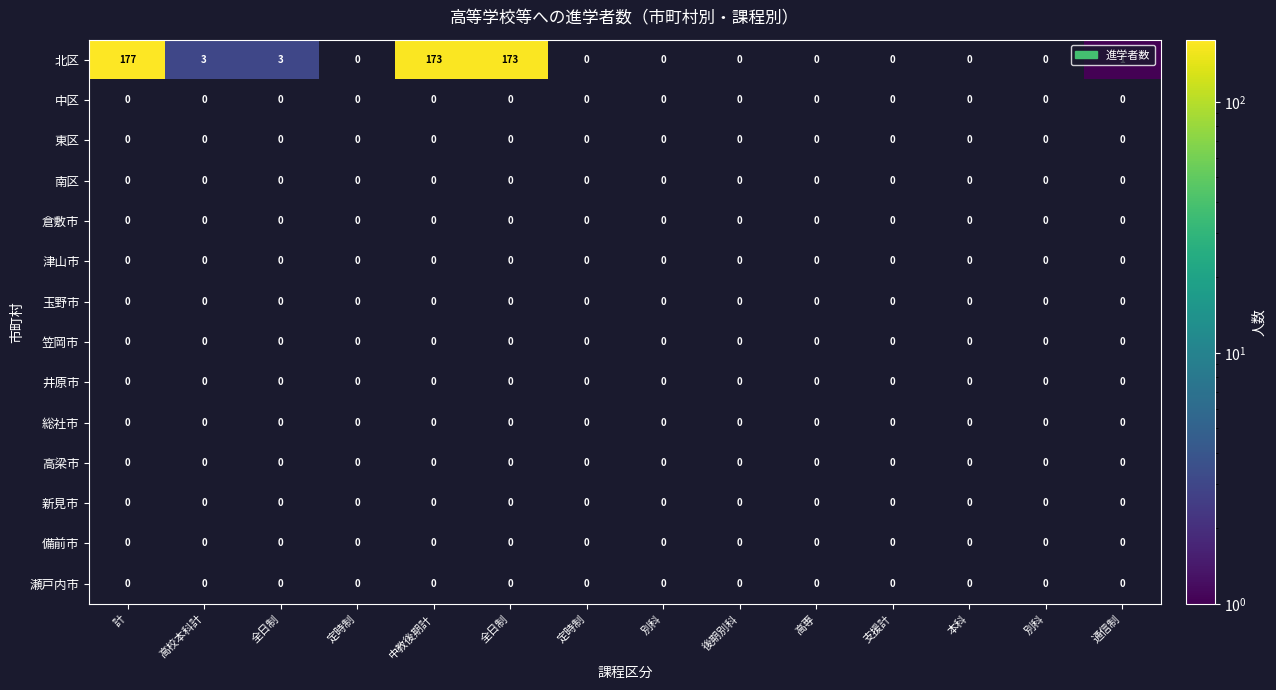

At how many categories does at least one series exceed 128?

3